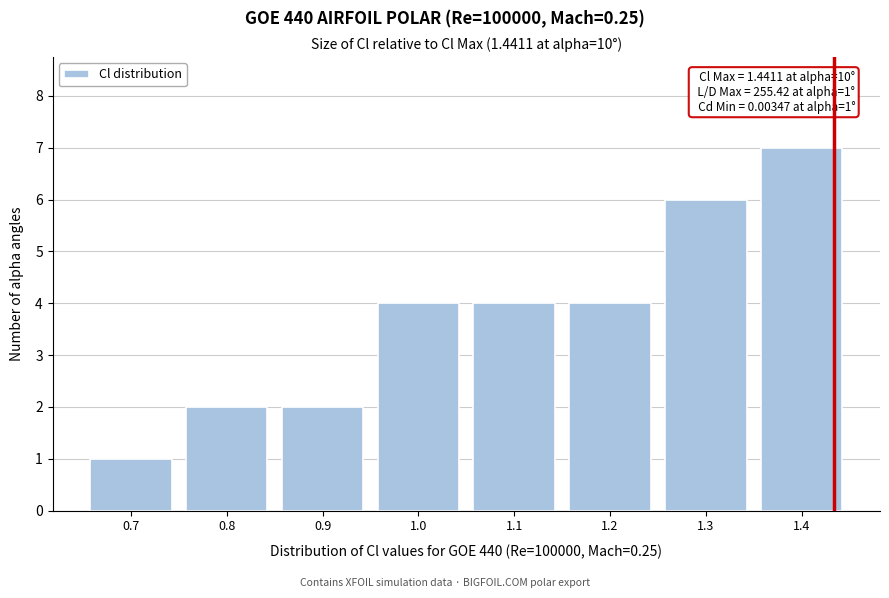

Reading right to left, transcribe all the data shown in this chart.

1.4=7	1.3=6	1.2=4	1.1=4	1.0=4	0.9=2	0.8=2	0.7=1